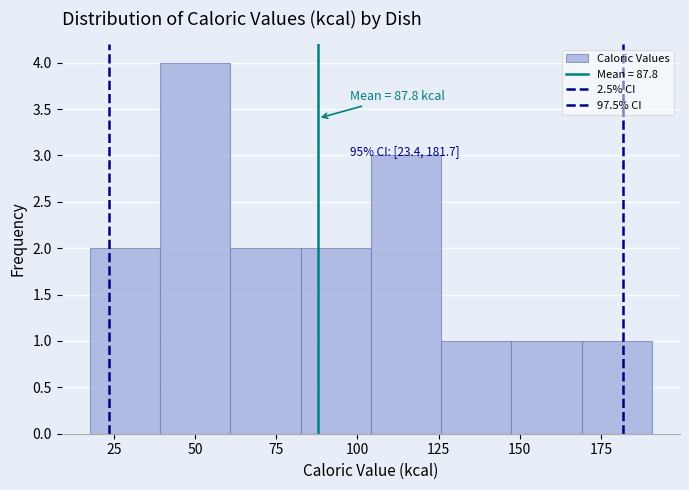

Which range on the x-axis has the tallest bar?

40 to 60